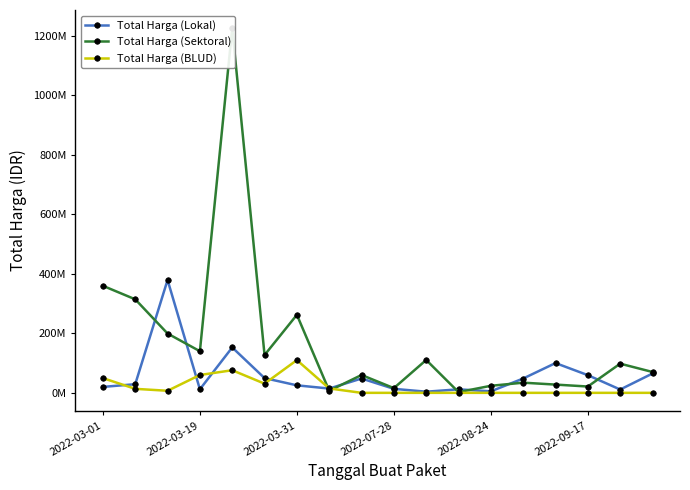

Which series changed the most between 11 and 13?

Total Harga (Lokal)